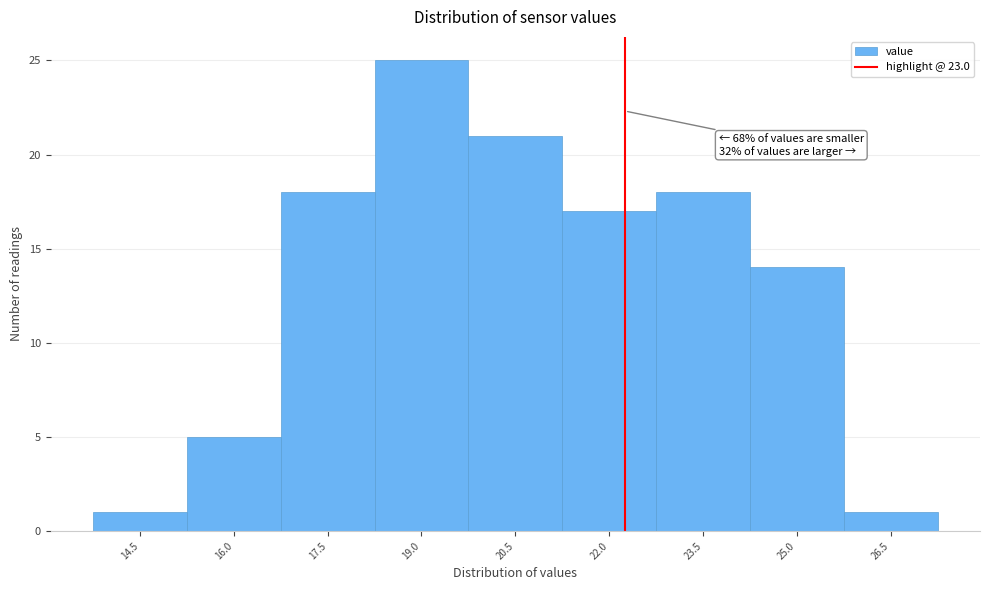

Reading left to right, extract all data points from this chart.

14.5=1	16.0=5	17.5=18	19.0=25	20.5=21	22.0=17	23.5=18	25.0=14	26.5=1